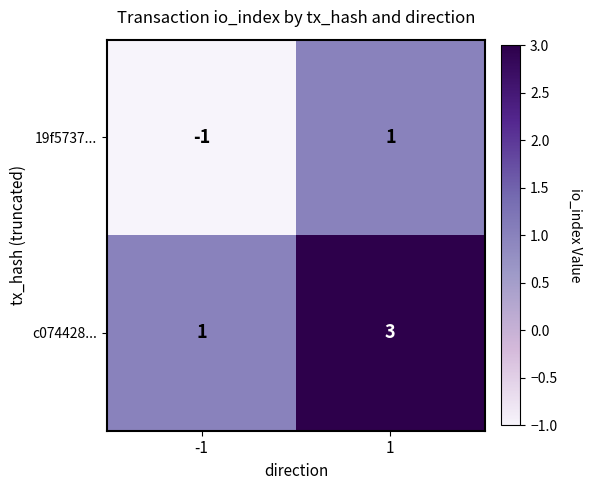

At which category does the chart reach its peak across all series?

1